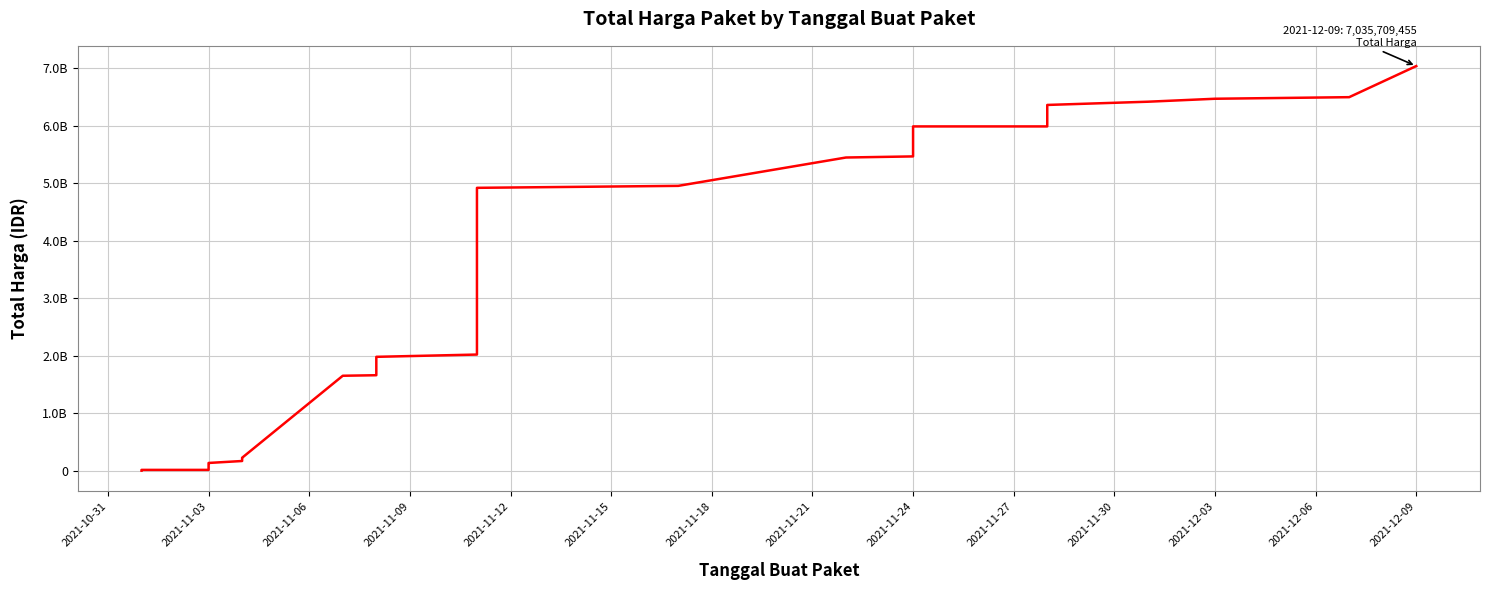

Reading left to right, transcribe all the data shown in this chart.

333600	334064	12787964	12865964	111638534	114410534	114675534	119347734	119529734	128272234	133401234	167401234	199842434	200420309	224073309	1649941209	1659121209	1674635169	1924985169	1929335169	1979065209	2018505209	4910627209	4918028449	4952320449	5445320449	5464495449	5508354649	5508428543	5986028543	5986068655	6359472655	6415625455	6467226455	6494638455	7035709455